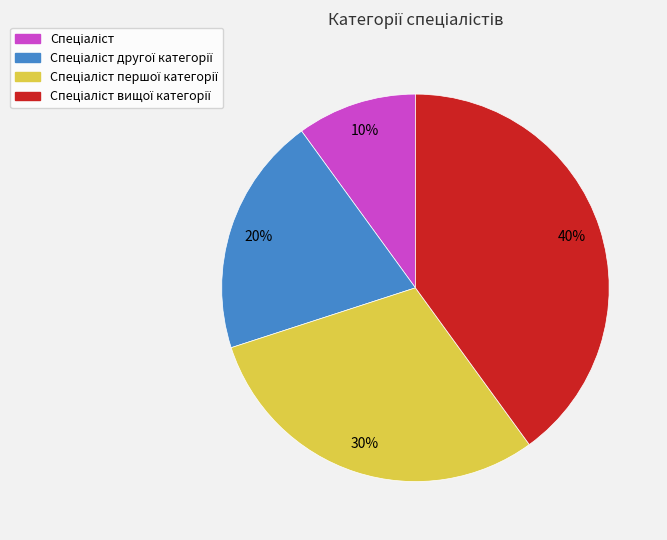

To the nearest percent, what is the average slice percentage?

25%